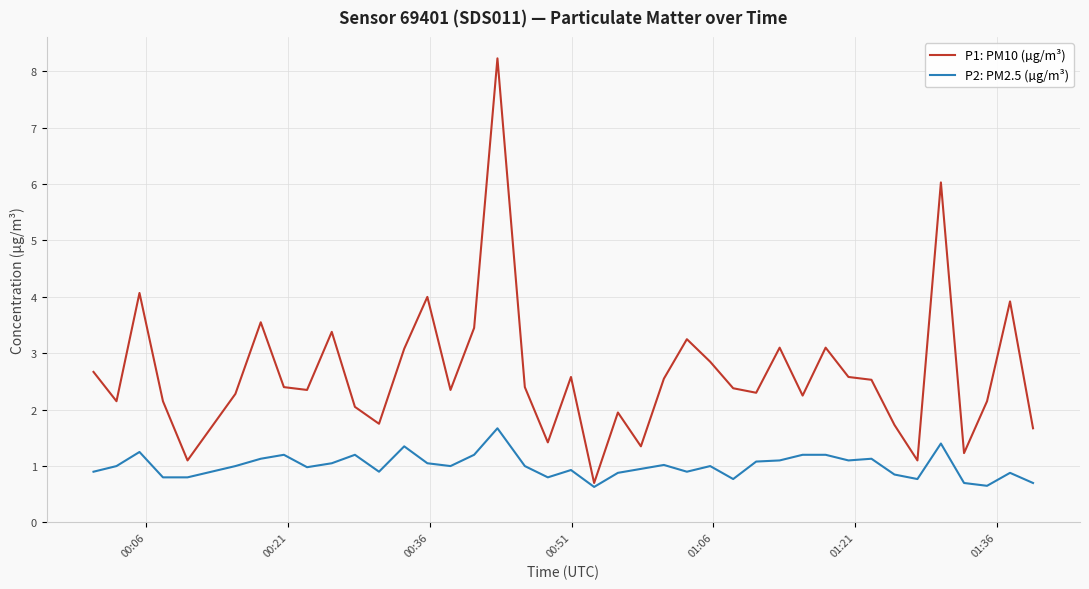

What is the minimum value for P1: PM10 (µg/m³)?

0.7